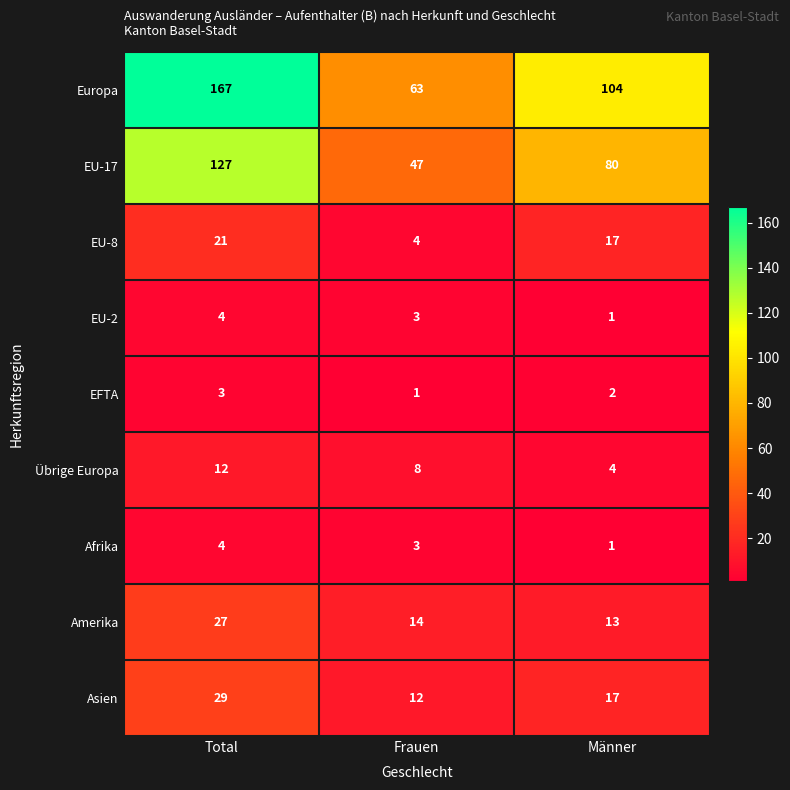

Rank the categories by EU-2 value from highest to lowest.

Total, Frauen, Männer